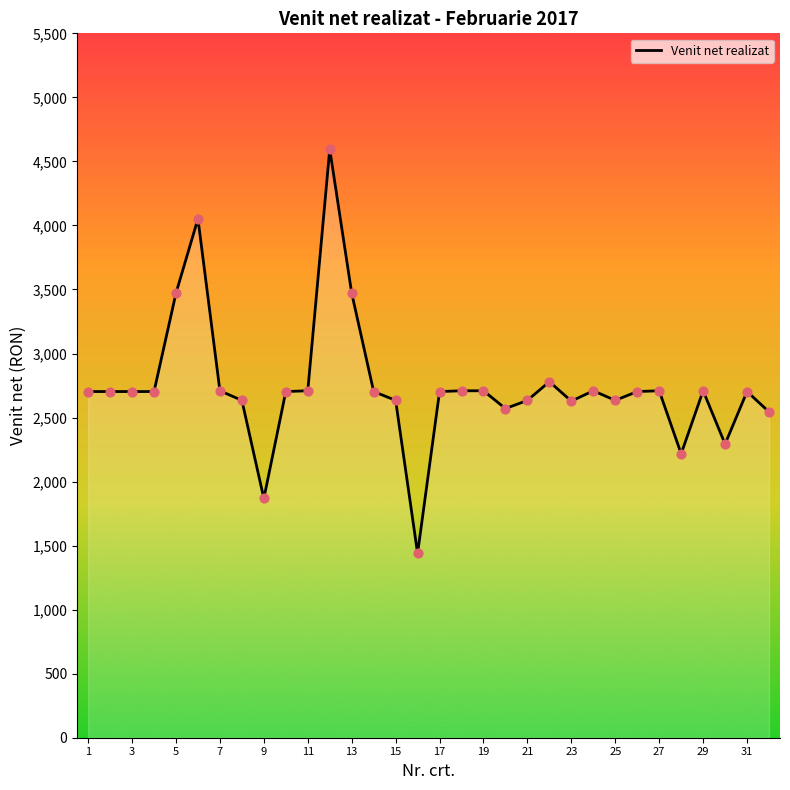

What is the greatest value displayed?

4595